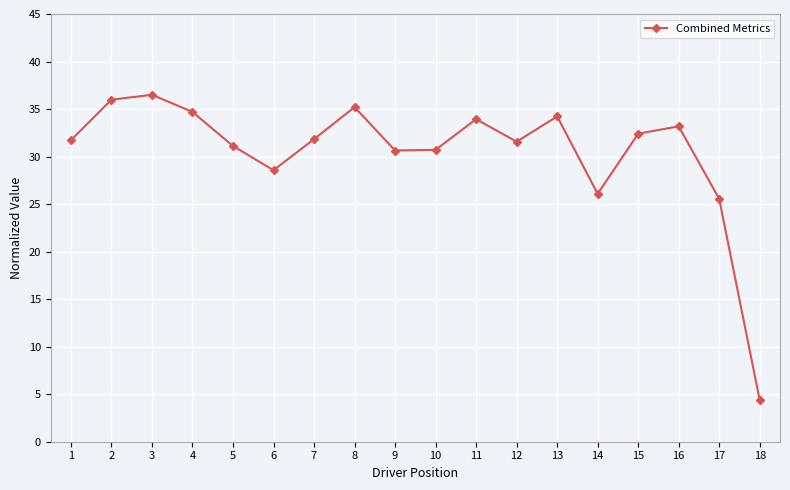

Which has a higher value, 4 or 16?

4